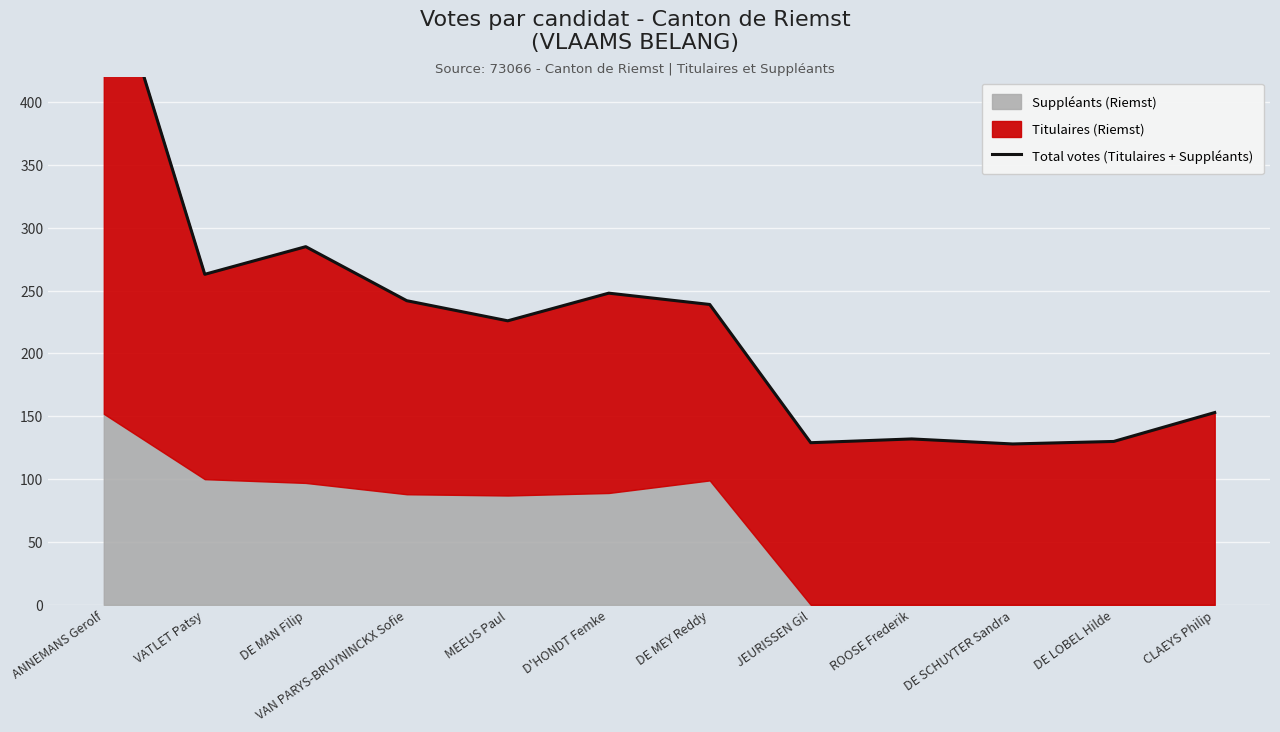

Which has a higher value, DE LOBEL Hilde or VAN PARYS-BRUYNINCKX Sofie?

VAN PARYS-BRUYNINCKX Sofie